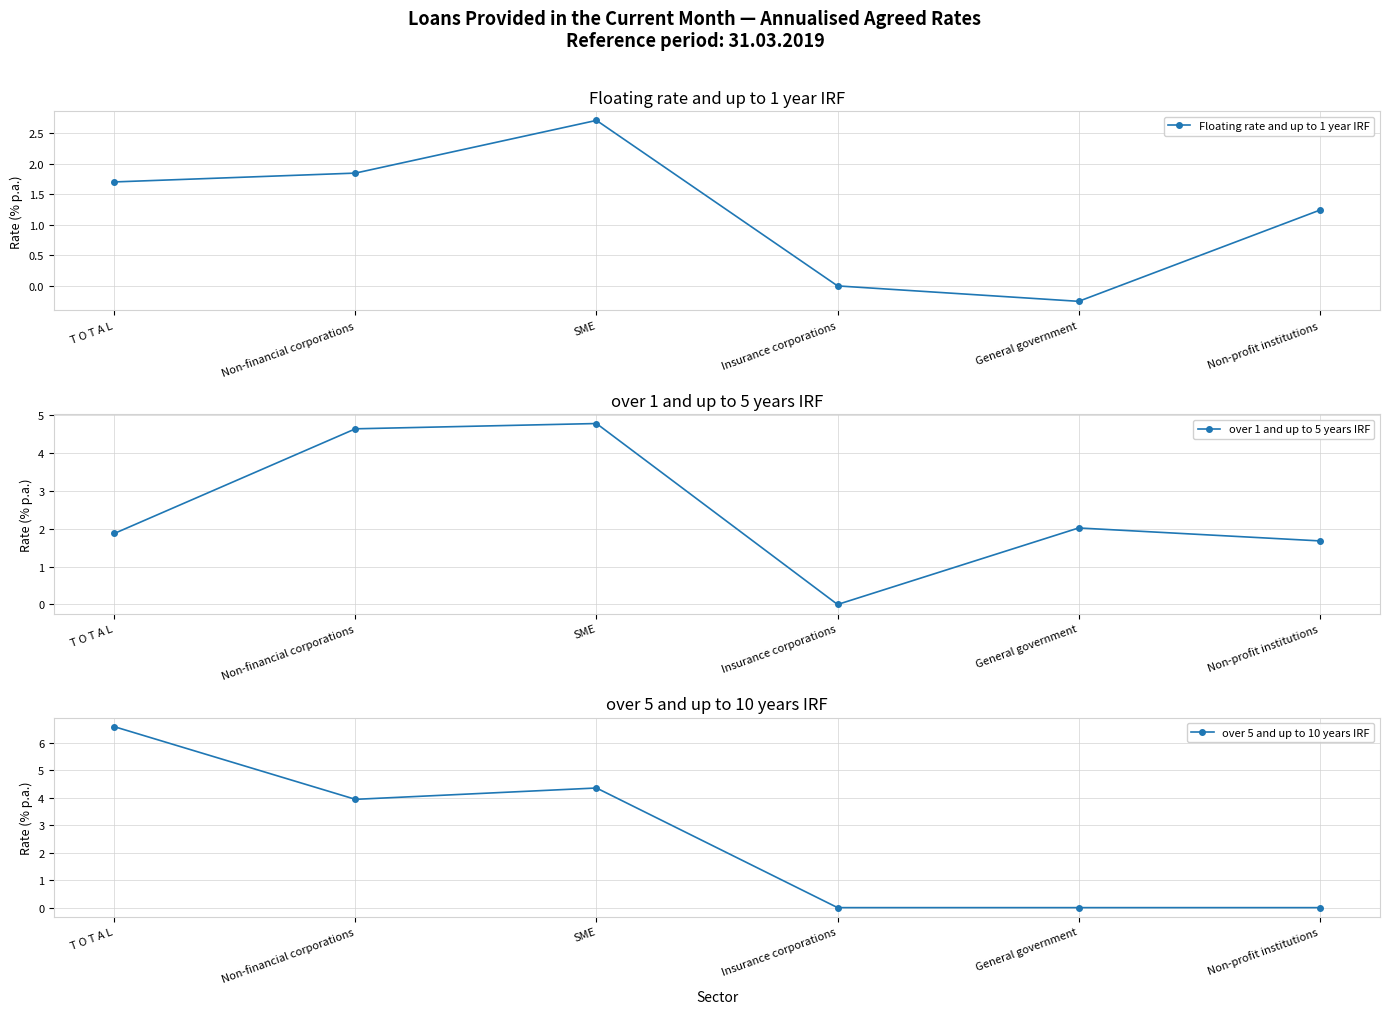

What is the difference between the second highest and second lowest values in the Floating rate and up to 1 year IRF series?

1.8